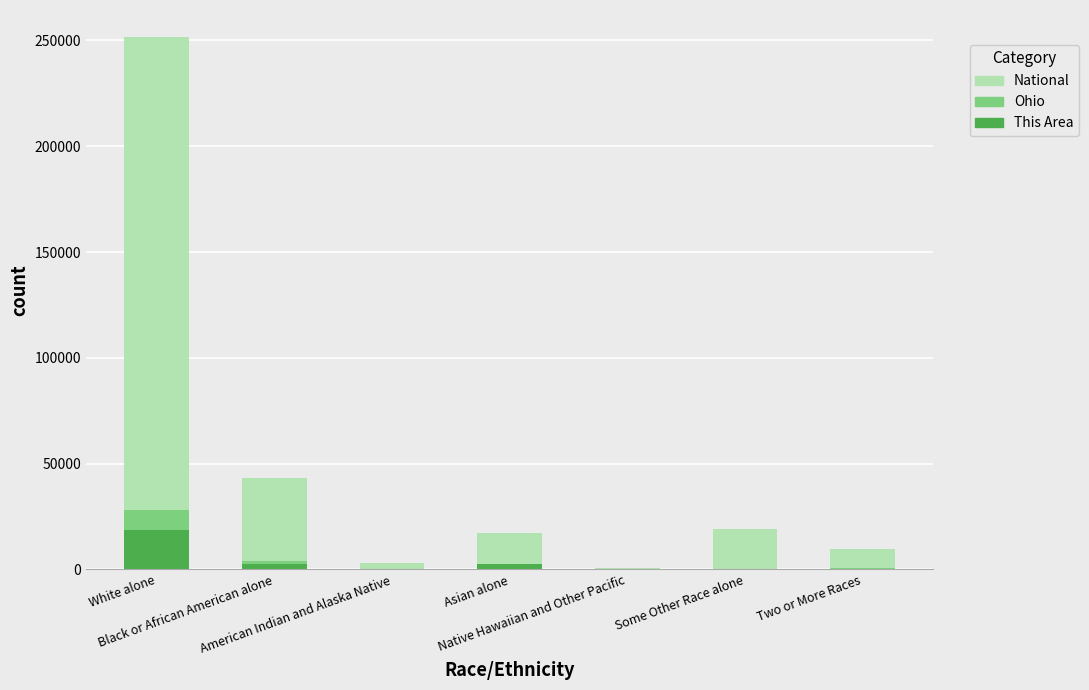

What is the highest value of the This Area series?

18715.0